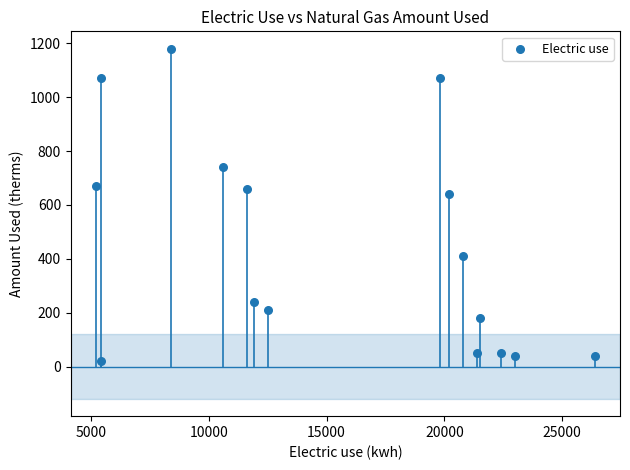

What Y value in the scatter plot is closest to 600?

640